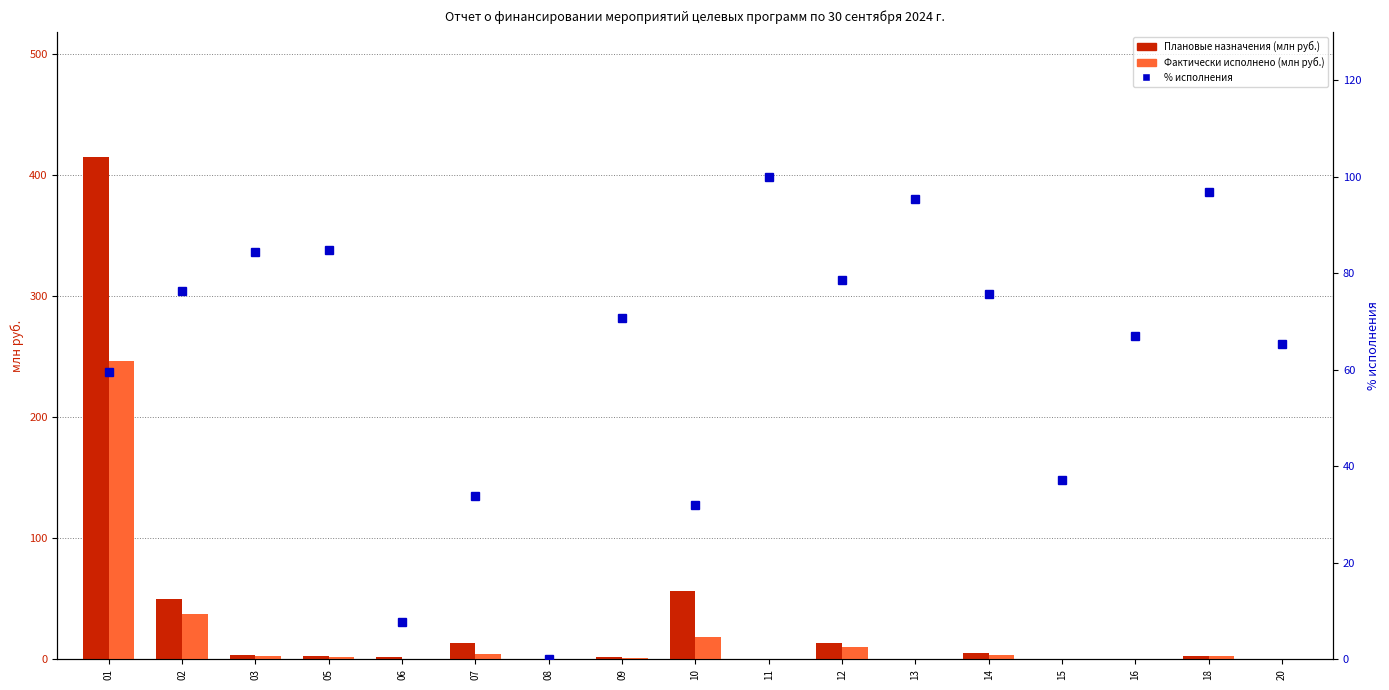

Which series has the largest range (max minus min)?

Плановые назначения (млн руб.)